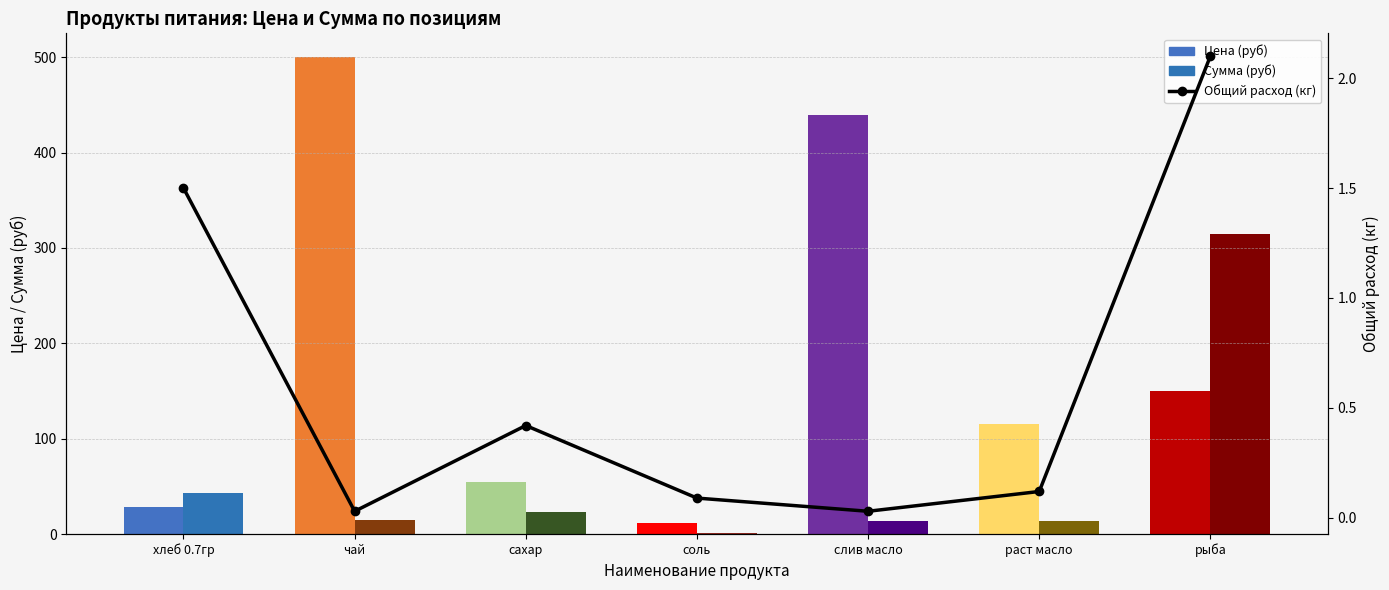

Does the chart contain stacked bars?

No